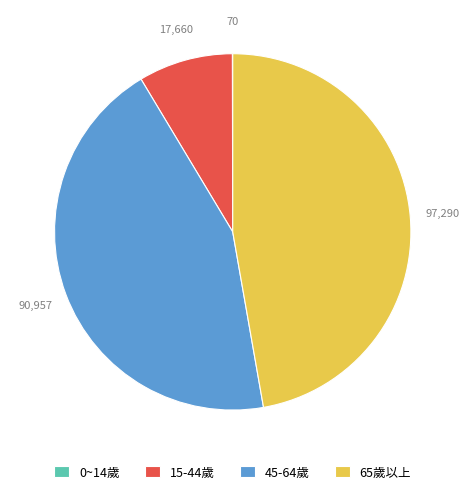

Between 15-44歲 and 45-64歲, which is larger?

45-64歲